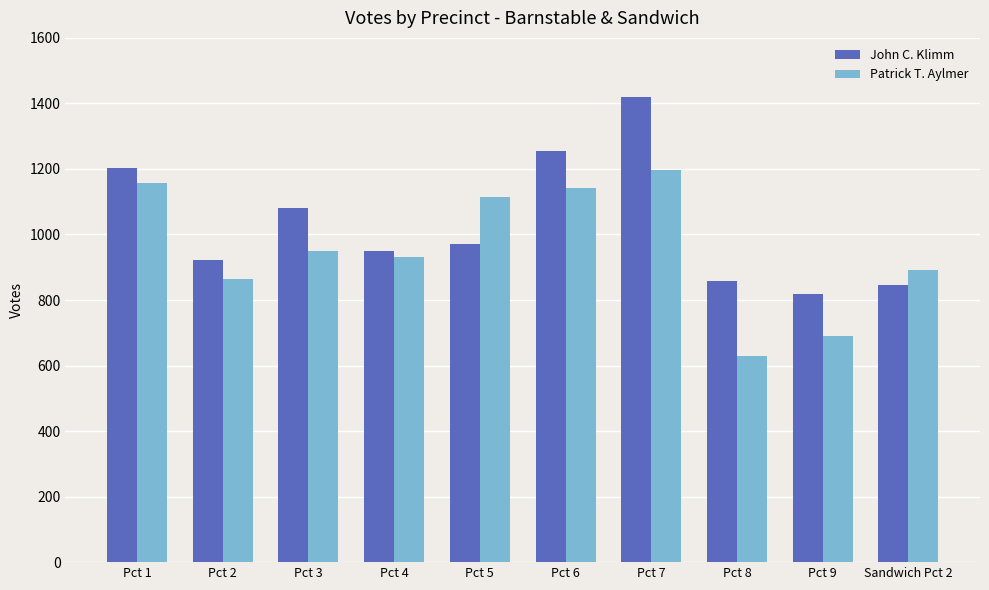

What is the label of the 4th bar from the right?

Pct 7